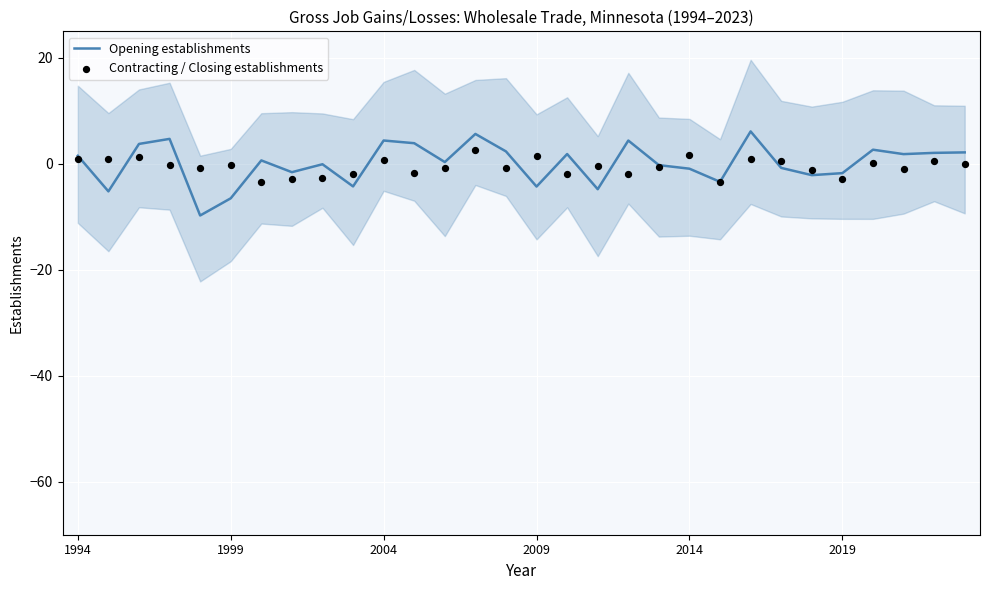

Is the value of Contracting / Closing establishments at 24 greater than the value of Opening establishments at 28?

No